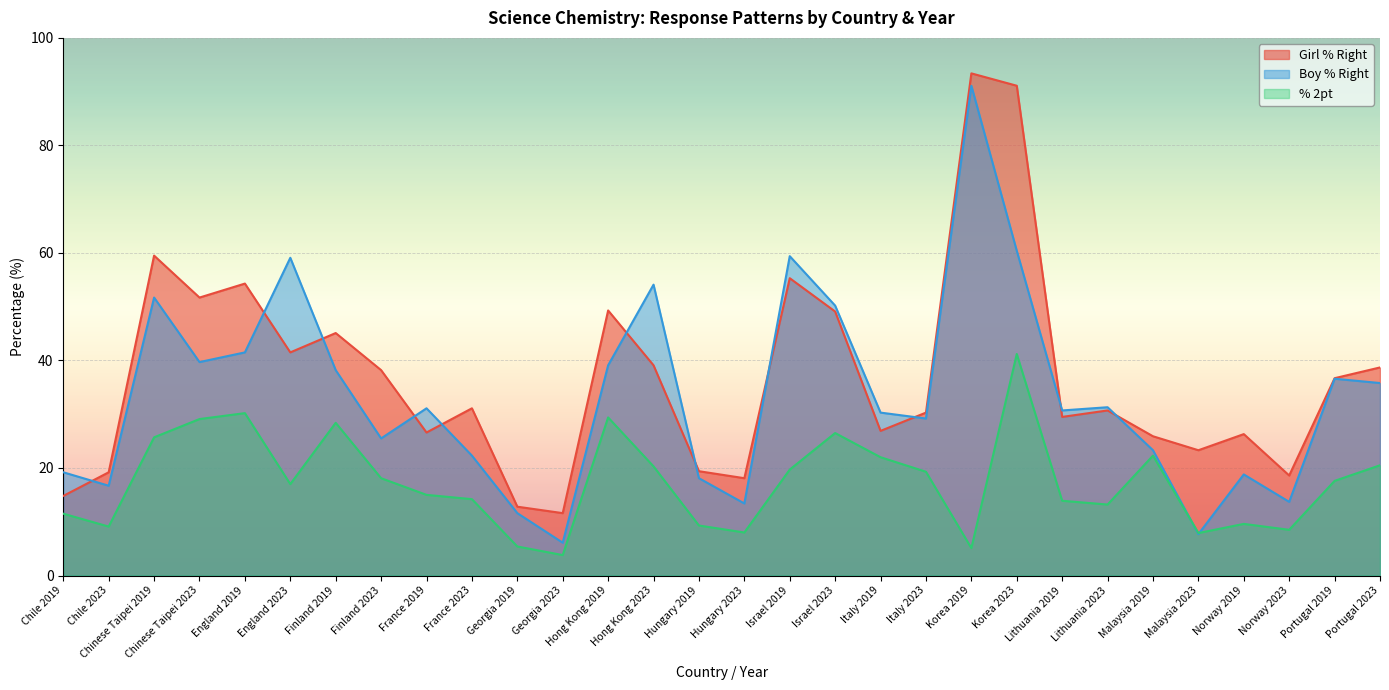

What is the label of the 30th point from the right?

Chile 2019